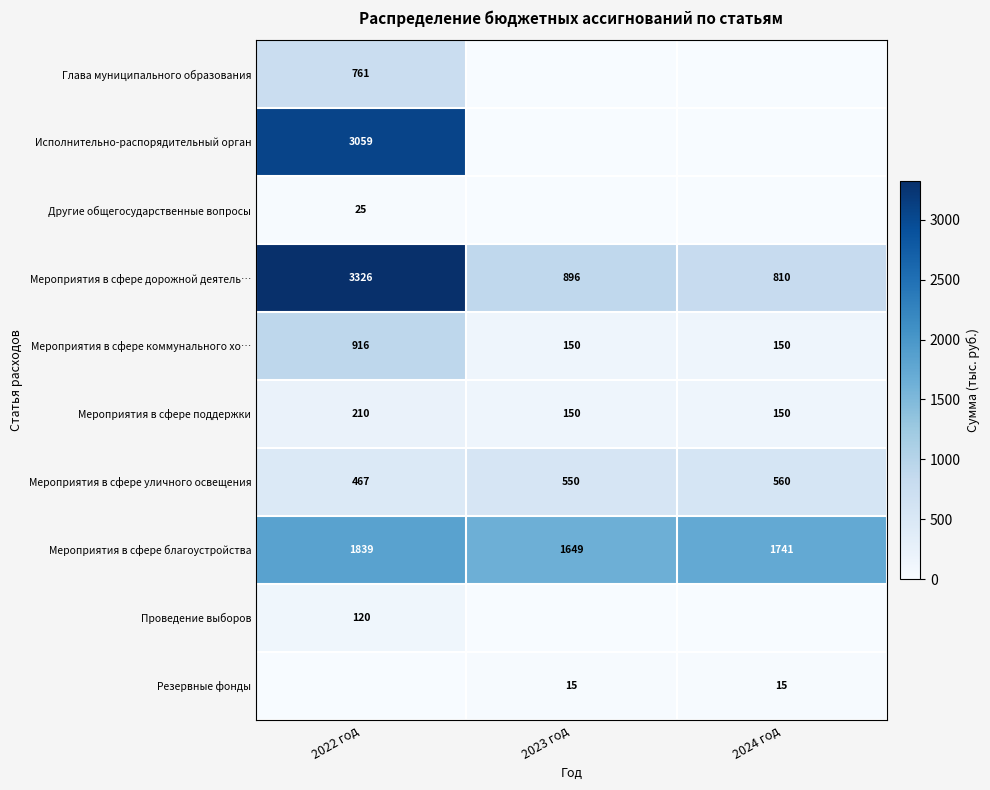

At how many categories does at least one series exceed 2705?

1